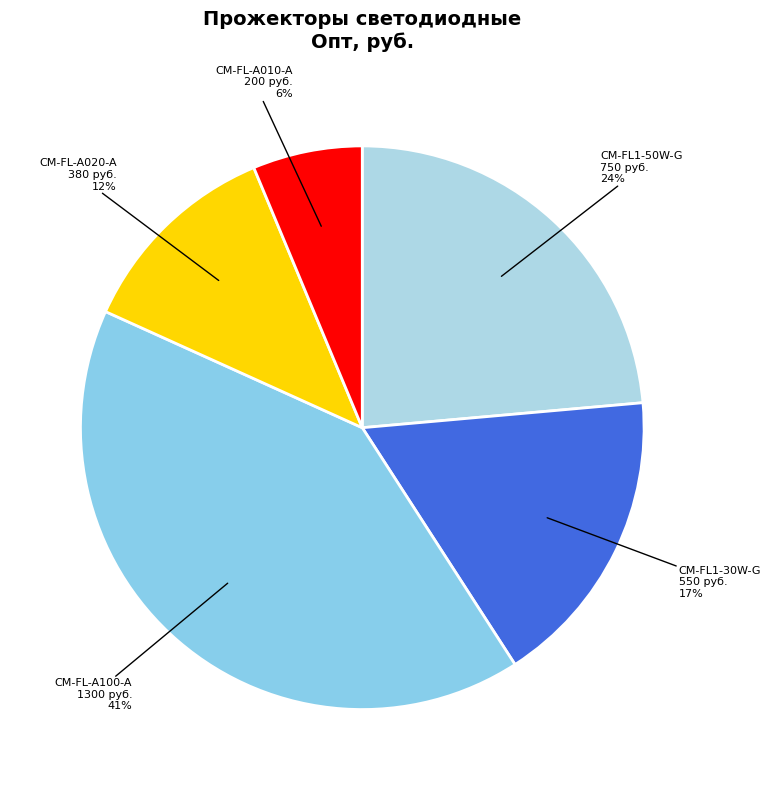

Do CM-FL-A020-A 380 руб. and CM-FL1-30W-G 550 руб. together represent more than half of the pie?

No